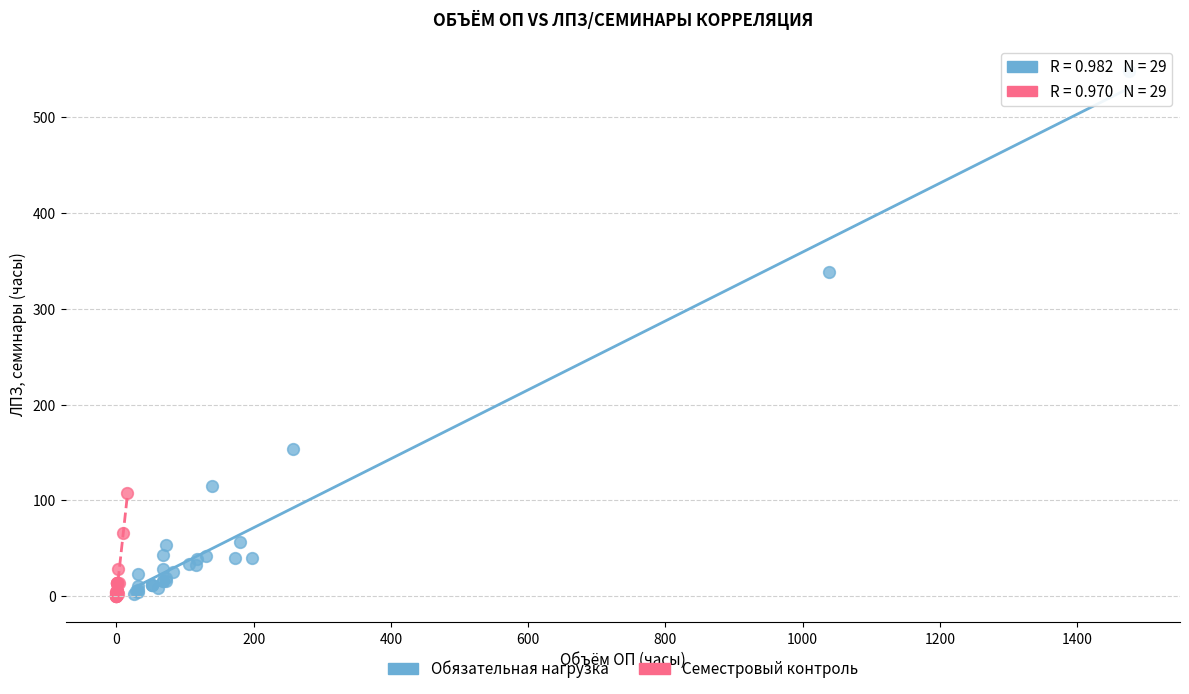

Which series contains the highest Y value?

Обязательная нагрузка